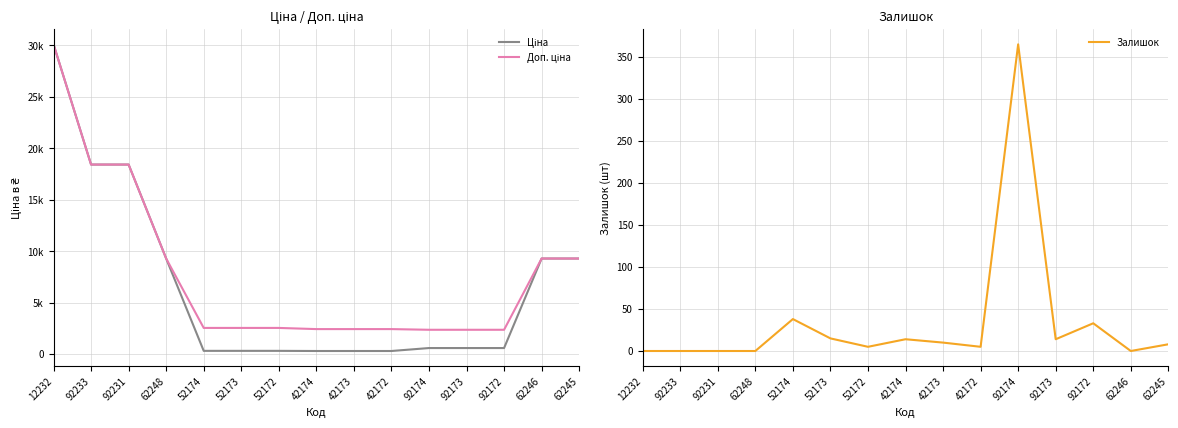

At how many categories does at least one series exceed 2663?

6